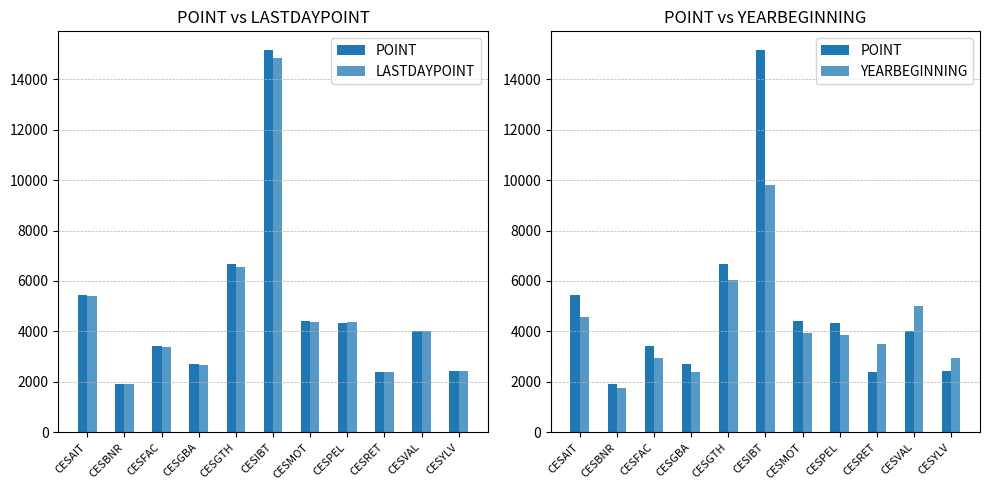

Does the chart contain any negative values?

No